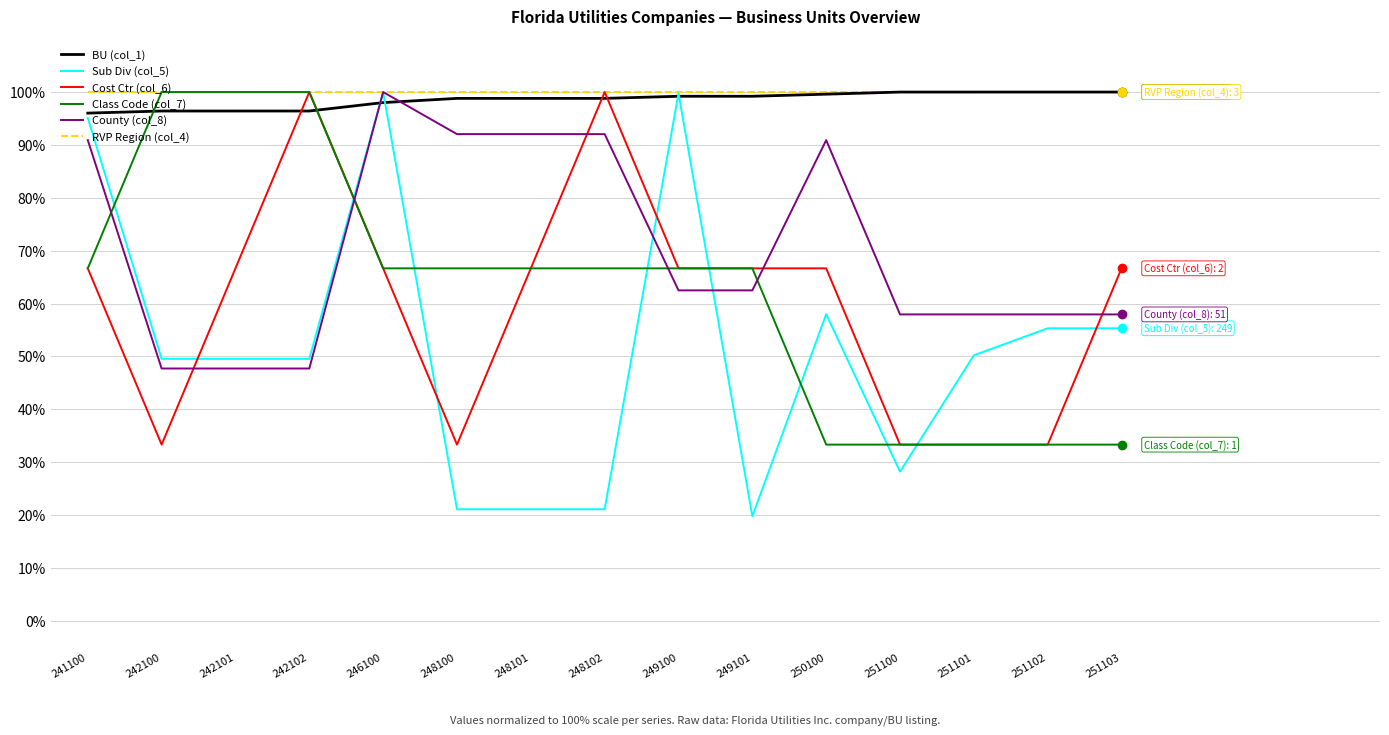

What is the smallest value displayed?

19.8